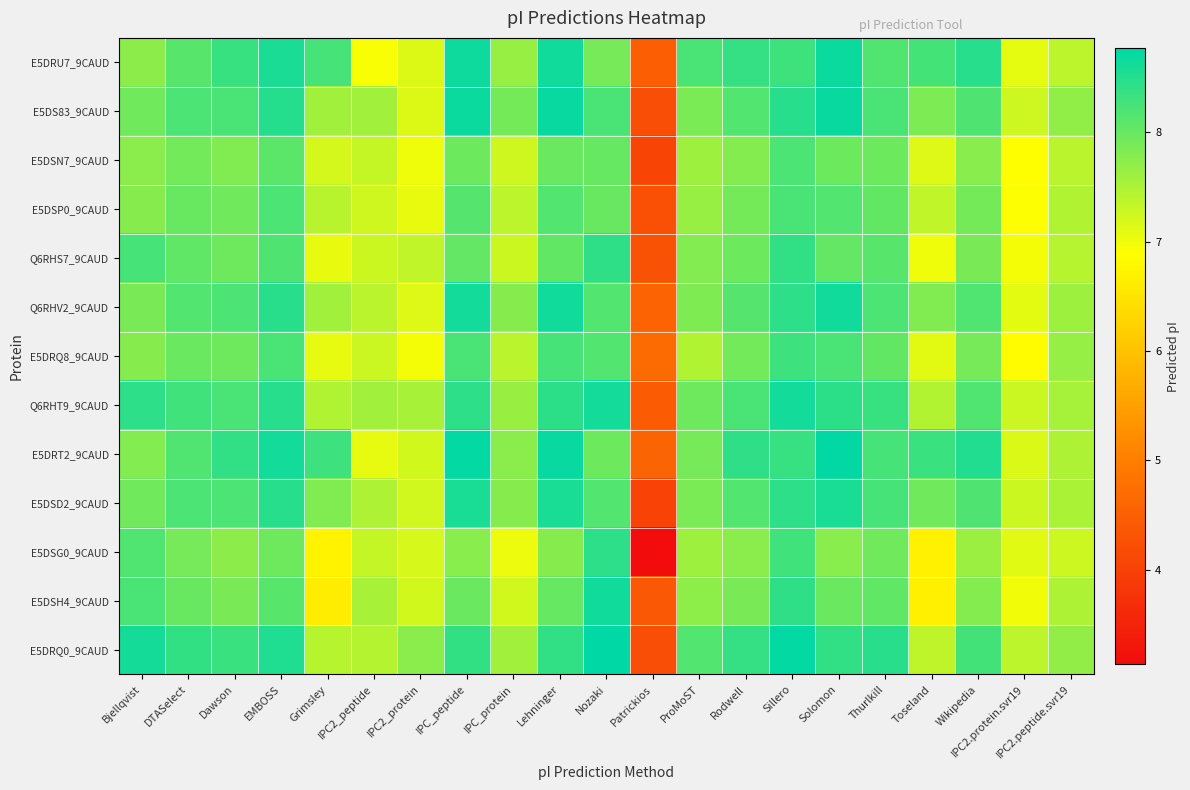

Which series has the widest spread of values?

E5DSG0_9CAUD